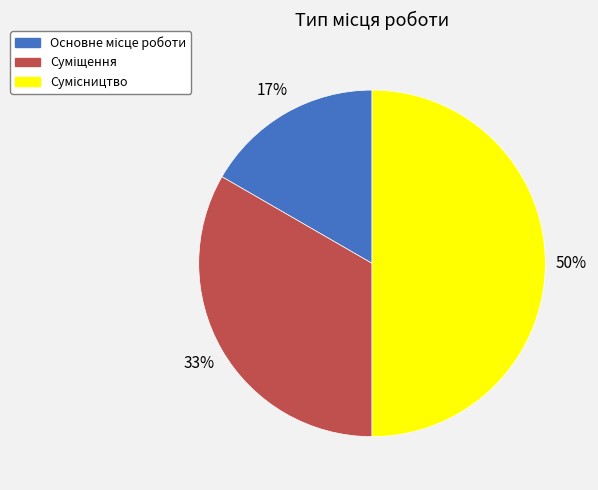

To the nearest percent, what is the average slice percentage?

33%